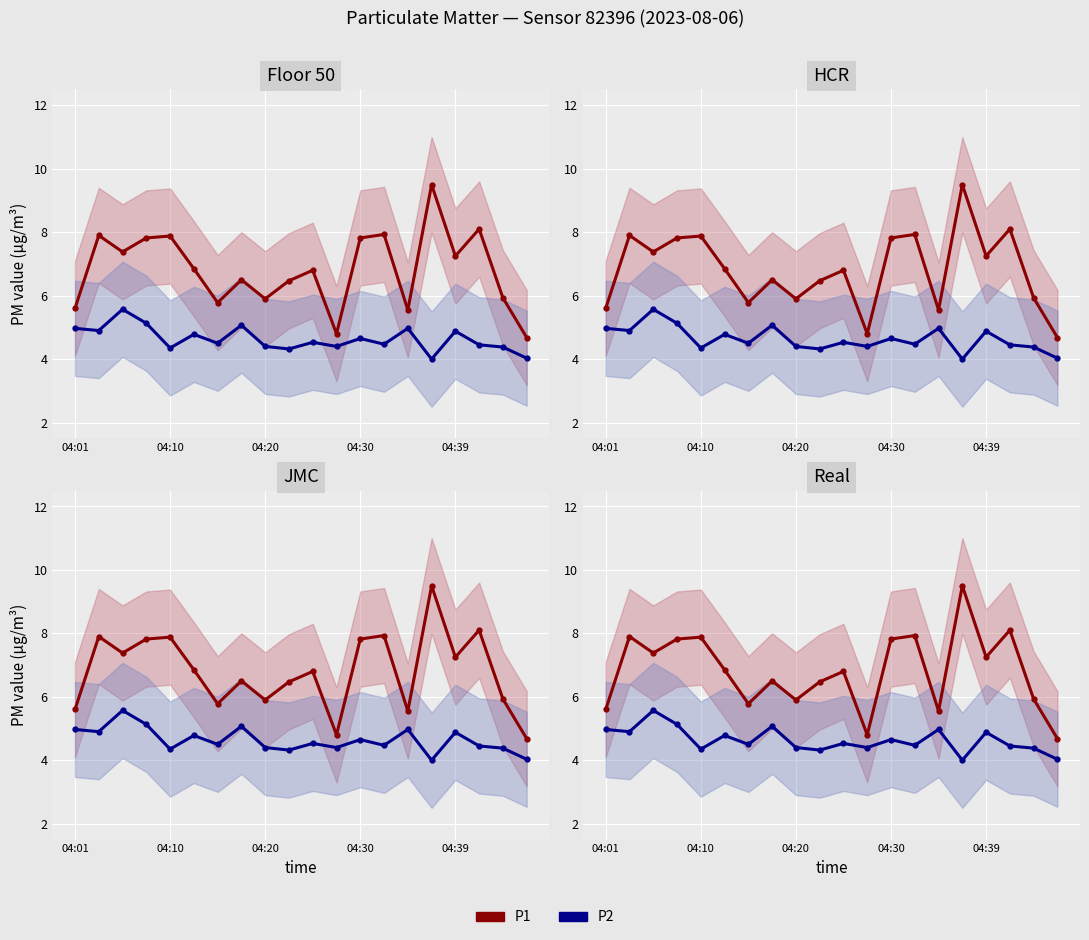

Reading left to right, list all the values displayed in this chart.

P1: 5.6	7.9	7.4	7.8	7.9	6.8	5.8	6.5	5.9	6.5	6.8	4.8	7.8	7.9	5.5	9.5	7.2	8.1	5.9	4.7
P2: 5.0	4.9	5.6	5.1	4.3	4.8	4.5	5.1	4.4	4.3	4.5	4.4	4.7	4.5	5.0	4.0	4.9	4.5	4.4	4.0